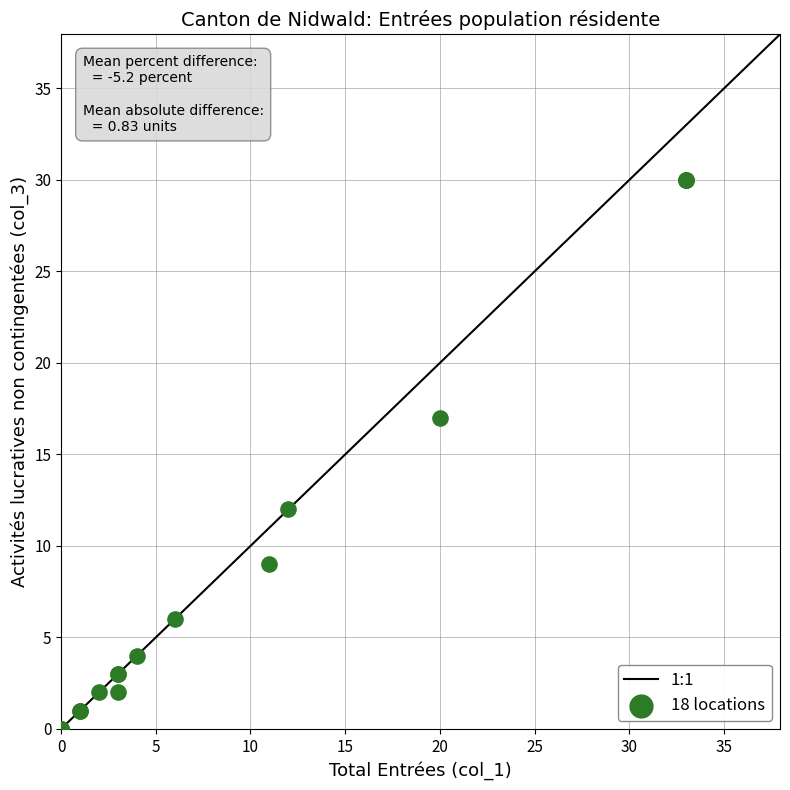

What Y value in the scatter plot is closest to 15?

17